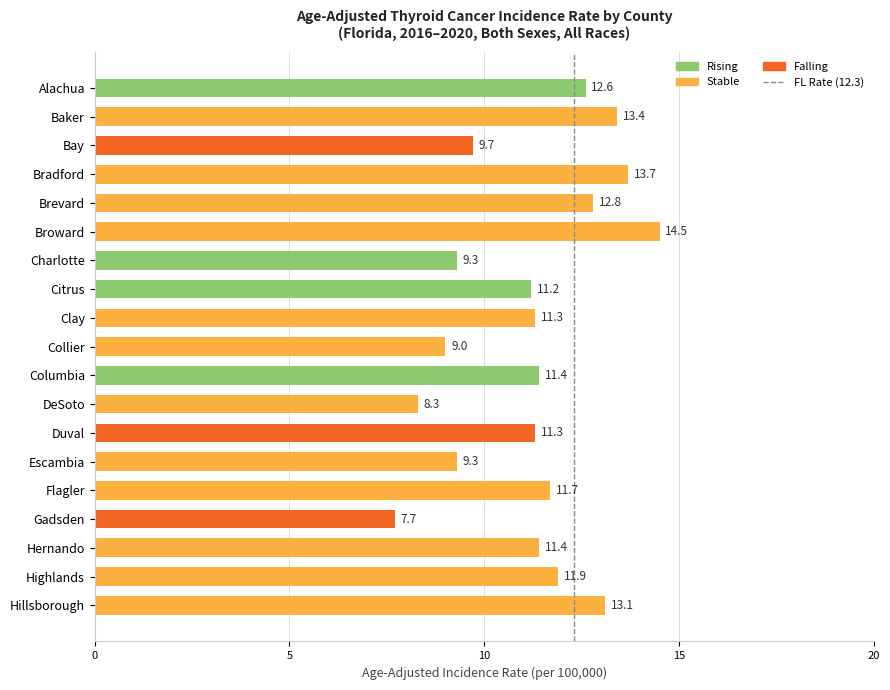

Does the chart contain any negative values?

No